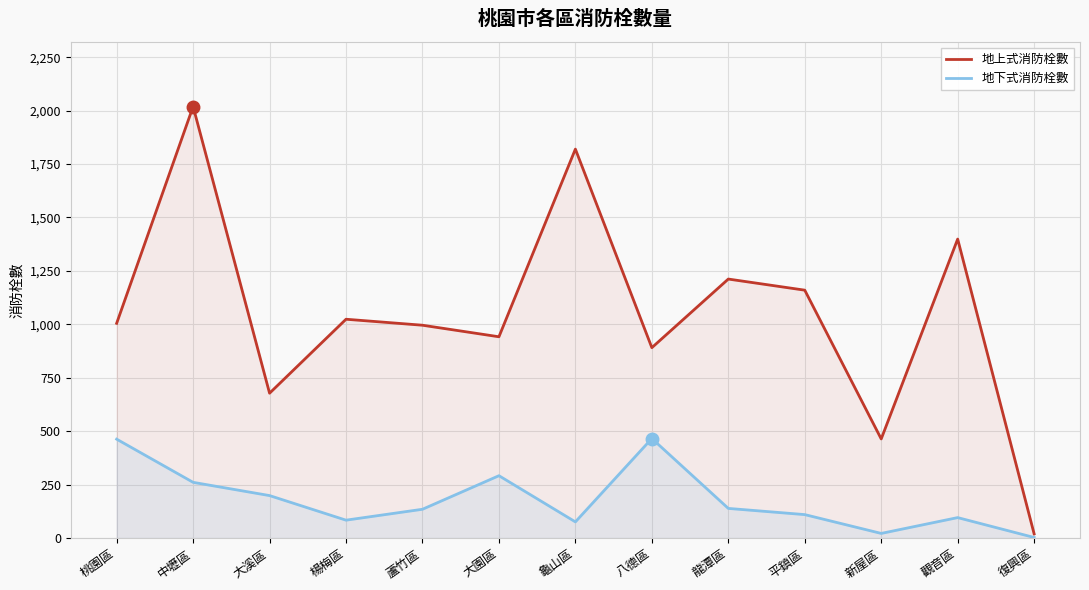

Reading left to right, list all the values displayed in this chart.

地上式消防栓數: 1005	2019	678	1024	996	942	1820	891	1212	1160	464	1399	20
地下式消防栓數: 463	261	199	84	135	292	76	466	139	110	22	96	3